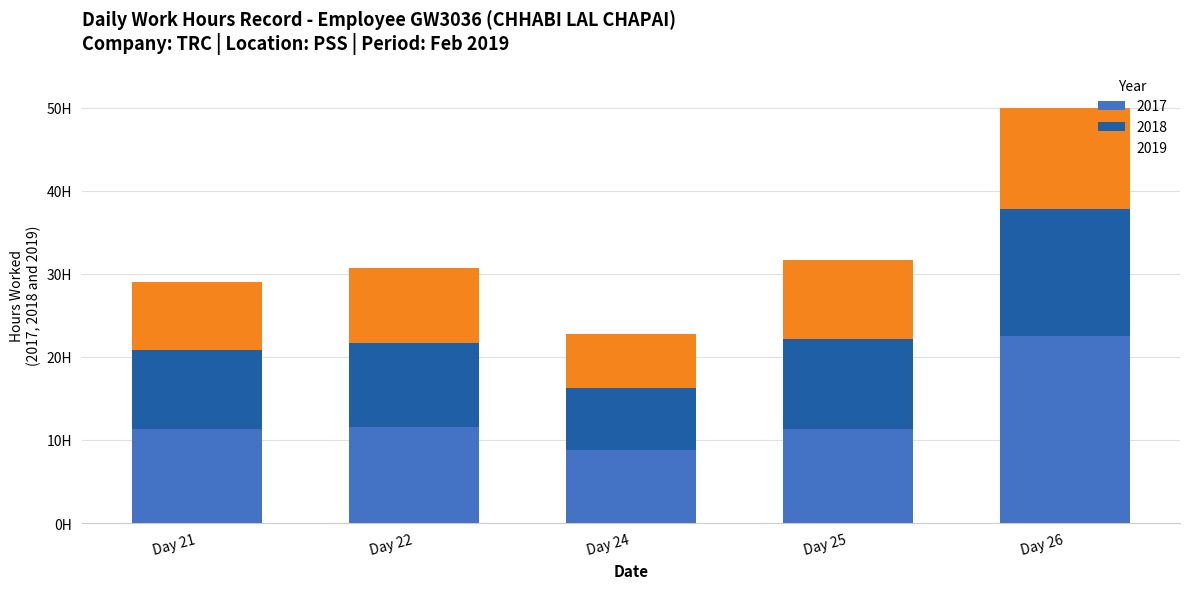

Which series has the widest spread of values?

2017